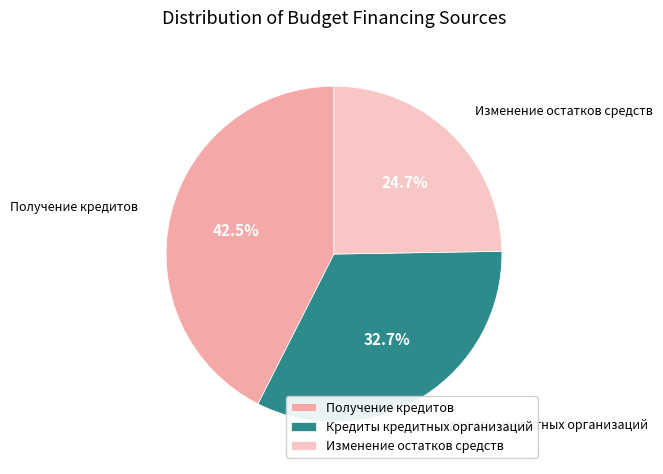

Combined, do Получение кредитов and Кредиты кредитных организаций account for over 50%?

Yes